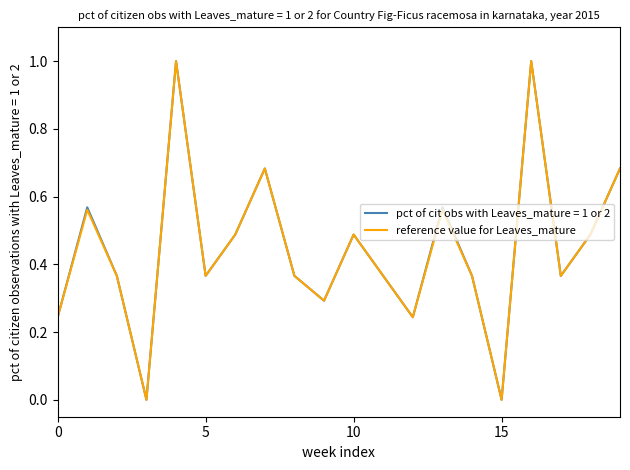

What is the maximum value shown in the chart?

1.0